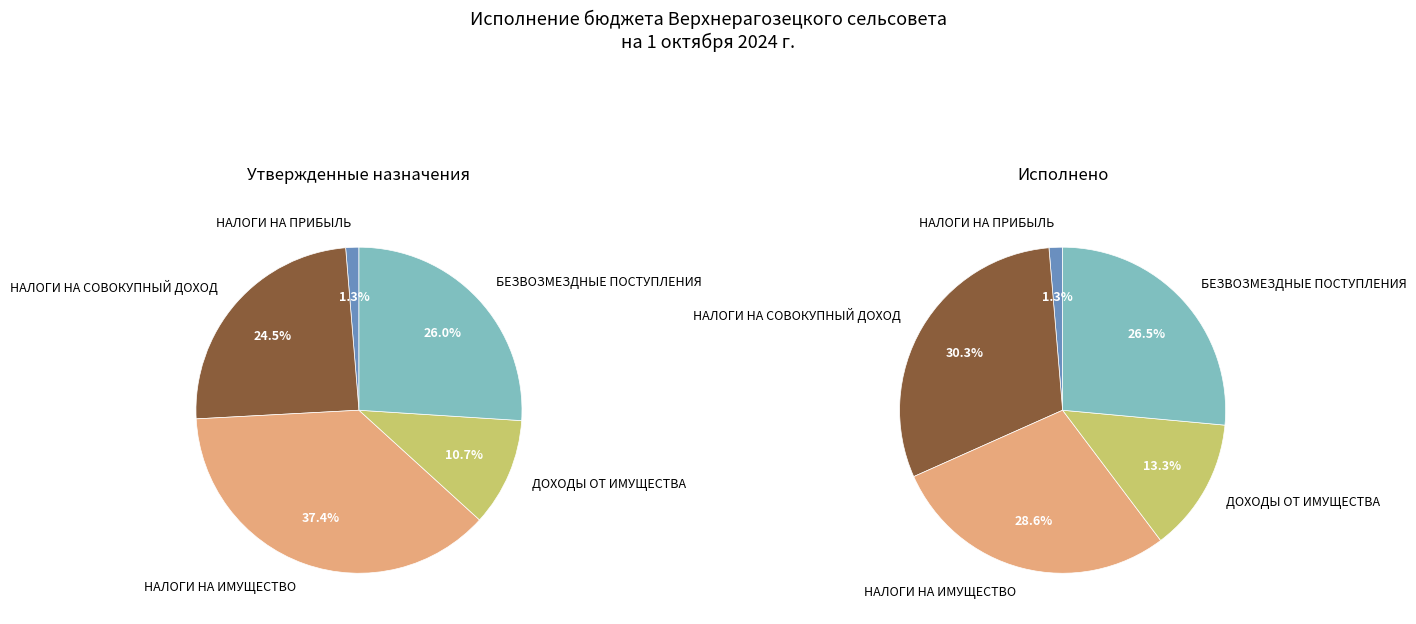

How many segments does this pie chart have?

5